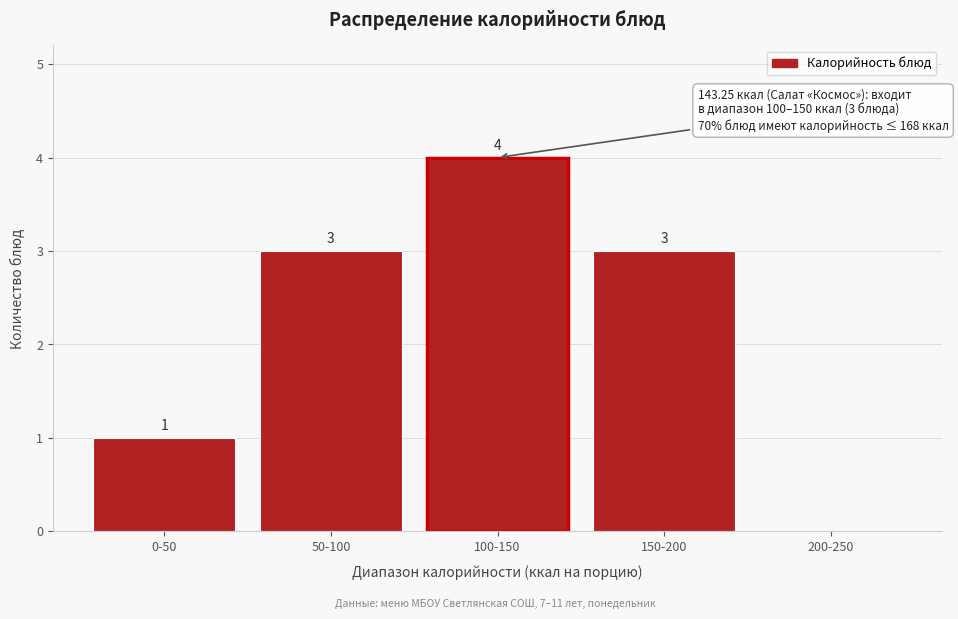

Reading left to right, extract all data points from this chart.

0-50=1	50-100=3	100-150=4	150-200=3	200-250=0